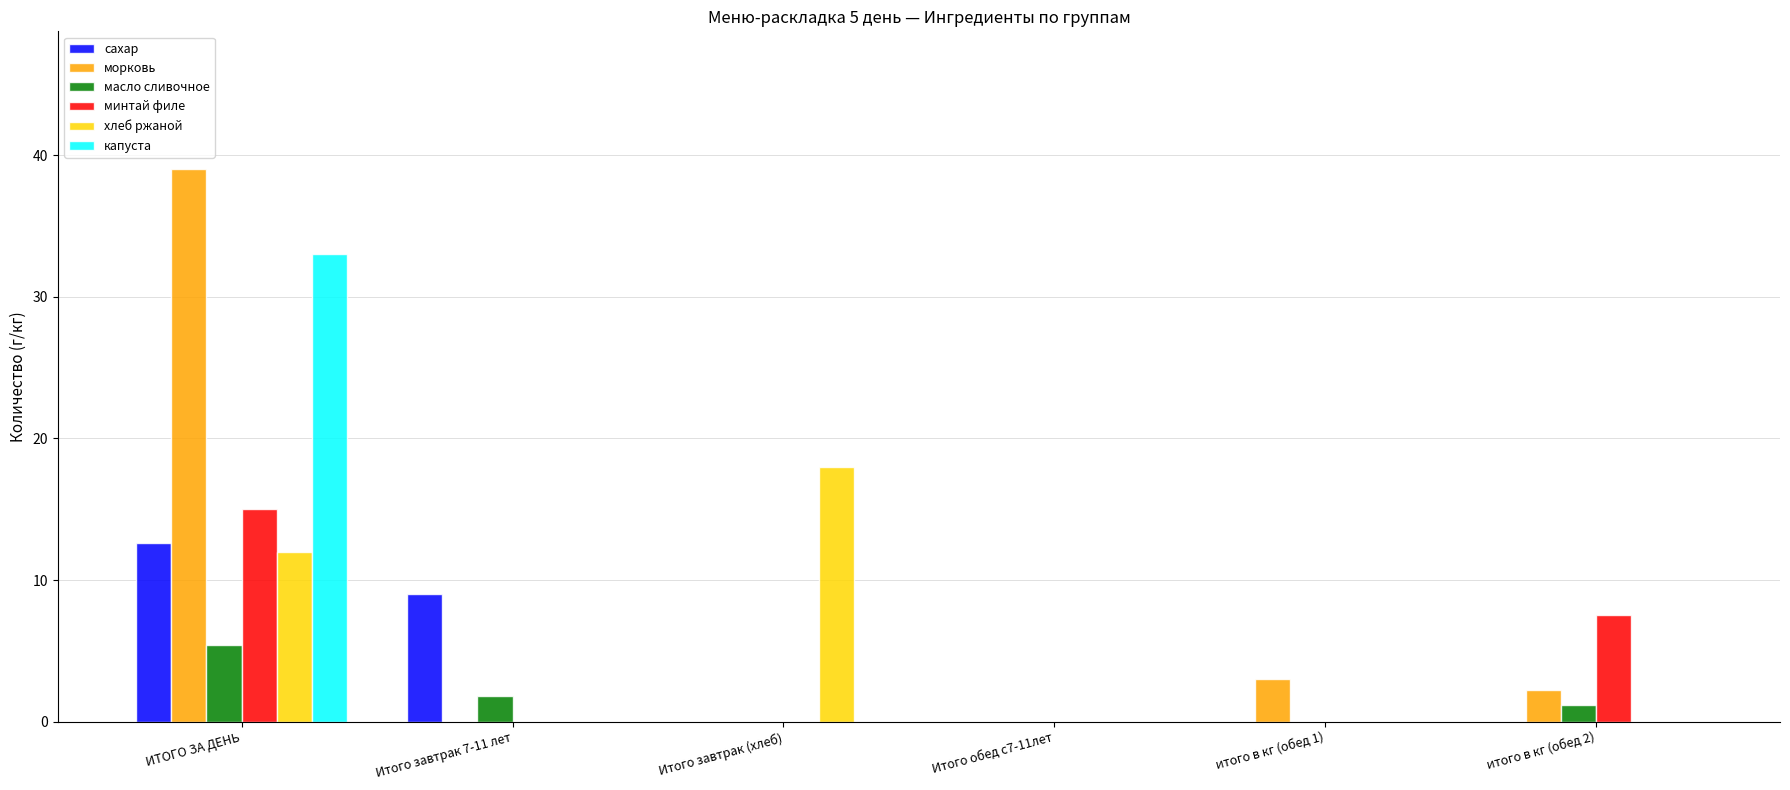

True or false: морковь has a value of 0.0 at Итого завтрак 7-11 лет.

True